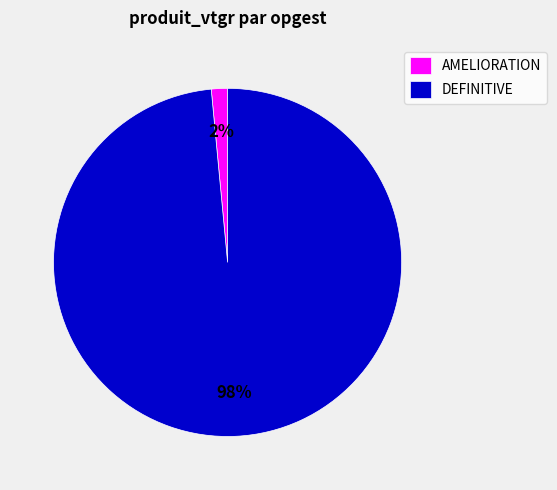

Rank the categories by value from highest to lowest.

DEFINITIVE, AMELIORATION